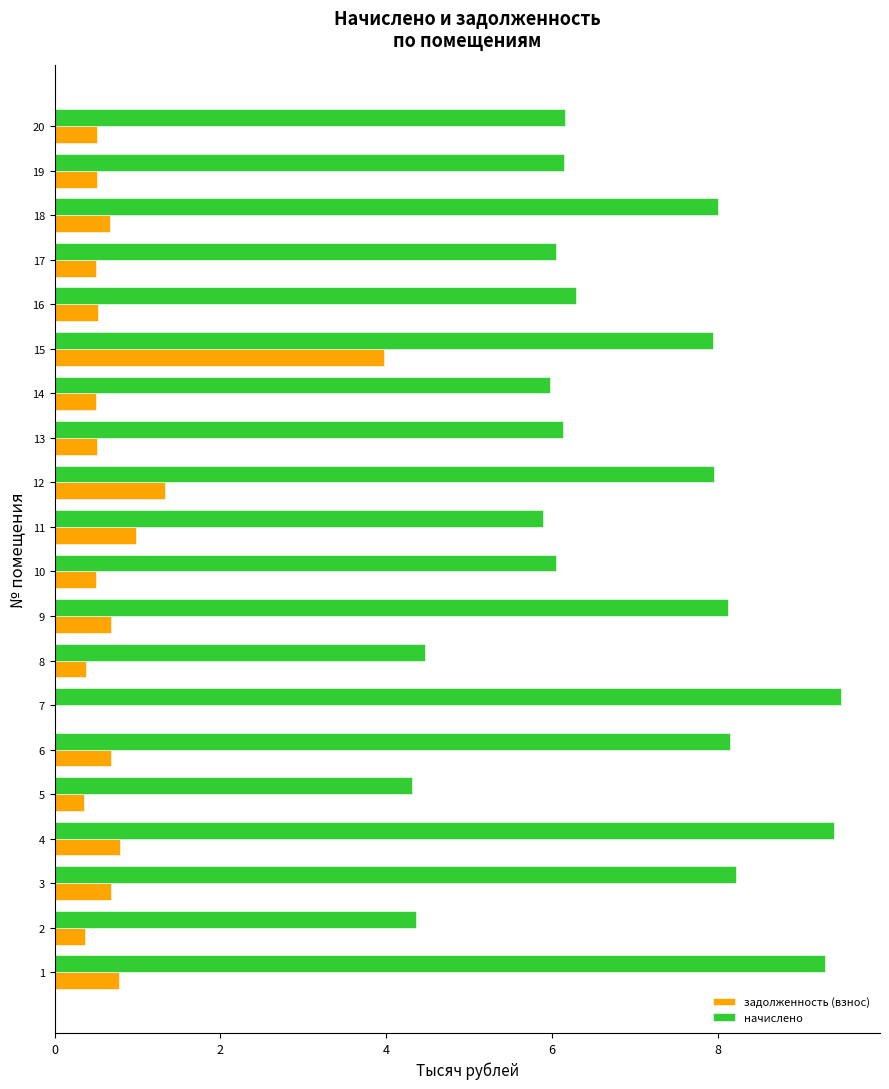

What is the sum of all задолженность (взнос) values?

15.2